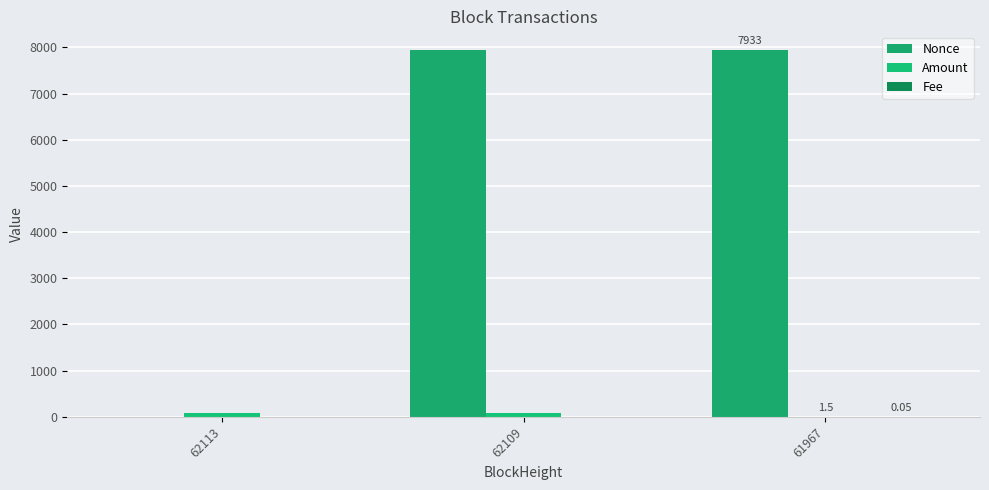

Where does the Nonce series first go above 7933?

62109